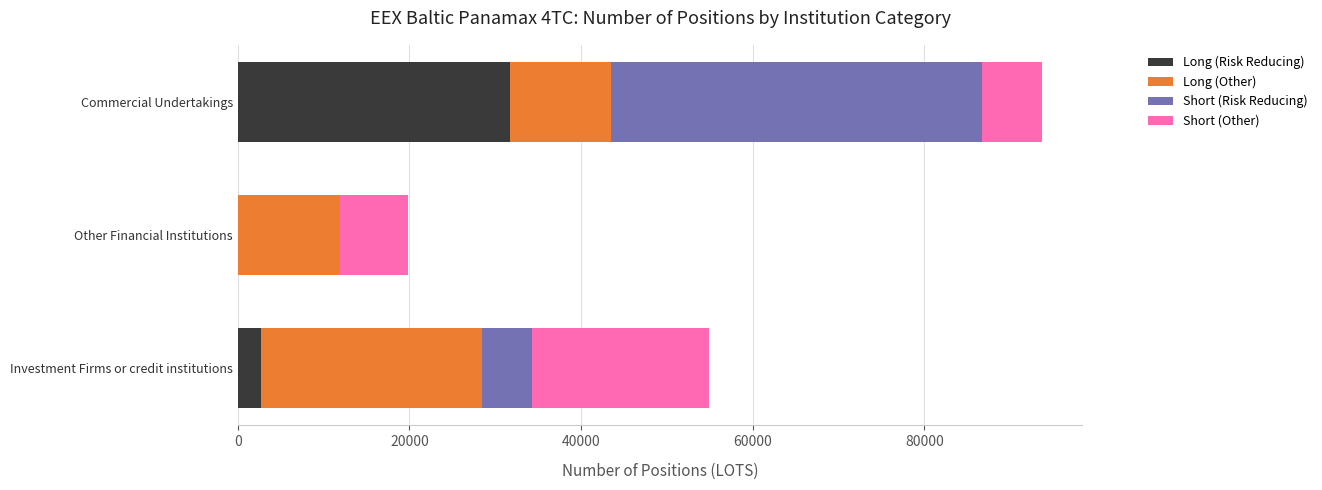

At which category is the sum across all series the highest?

Commercial Undertakings